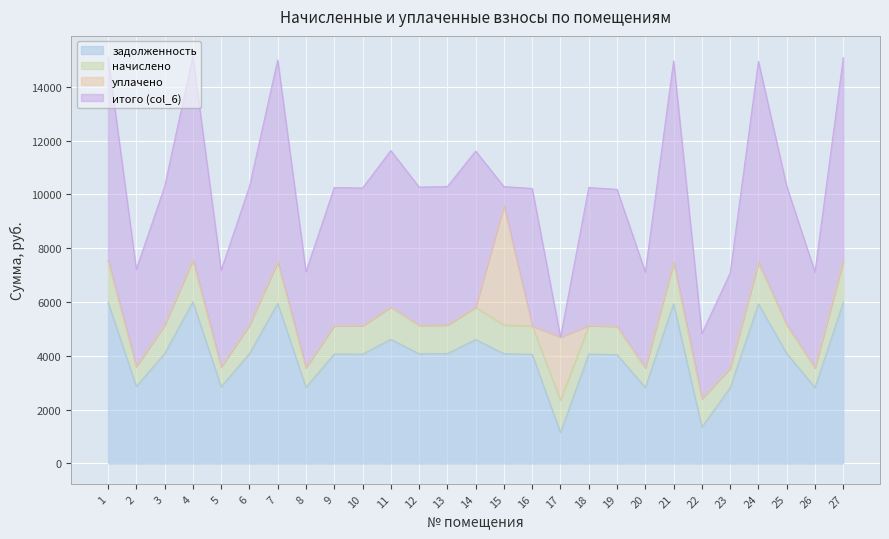

What is the total value across all series at 15?

10293.2